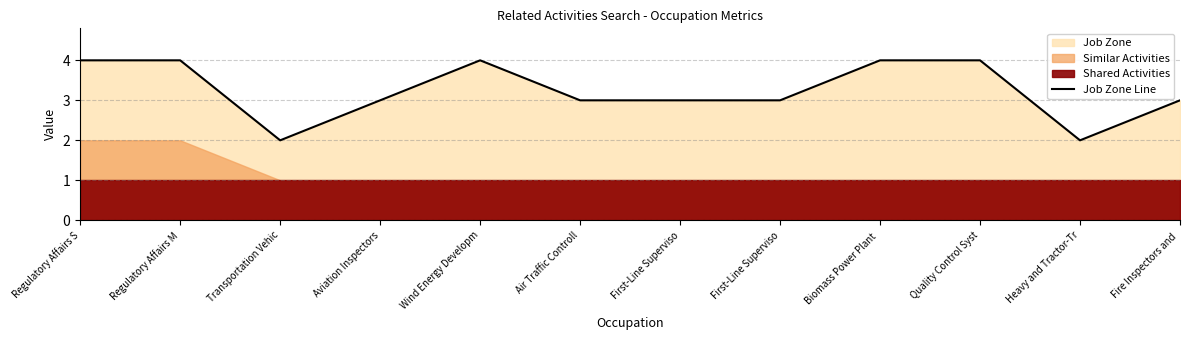

What is the difference between the second highest and minimum values?

2